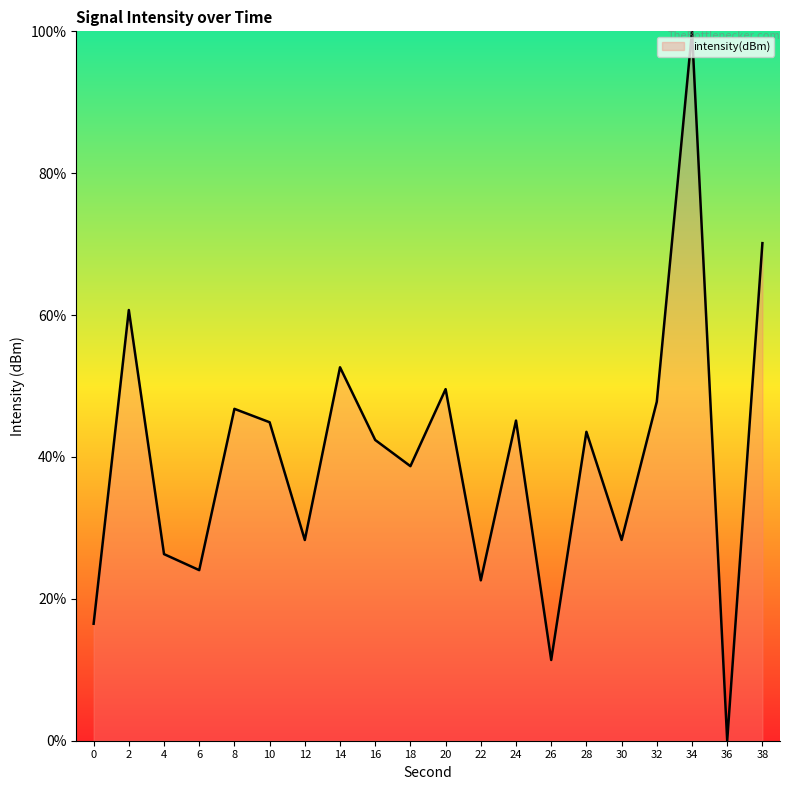

Between 22 and 32, which is larger?

32